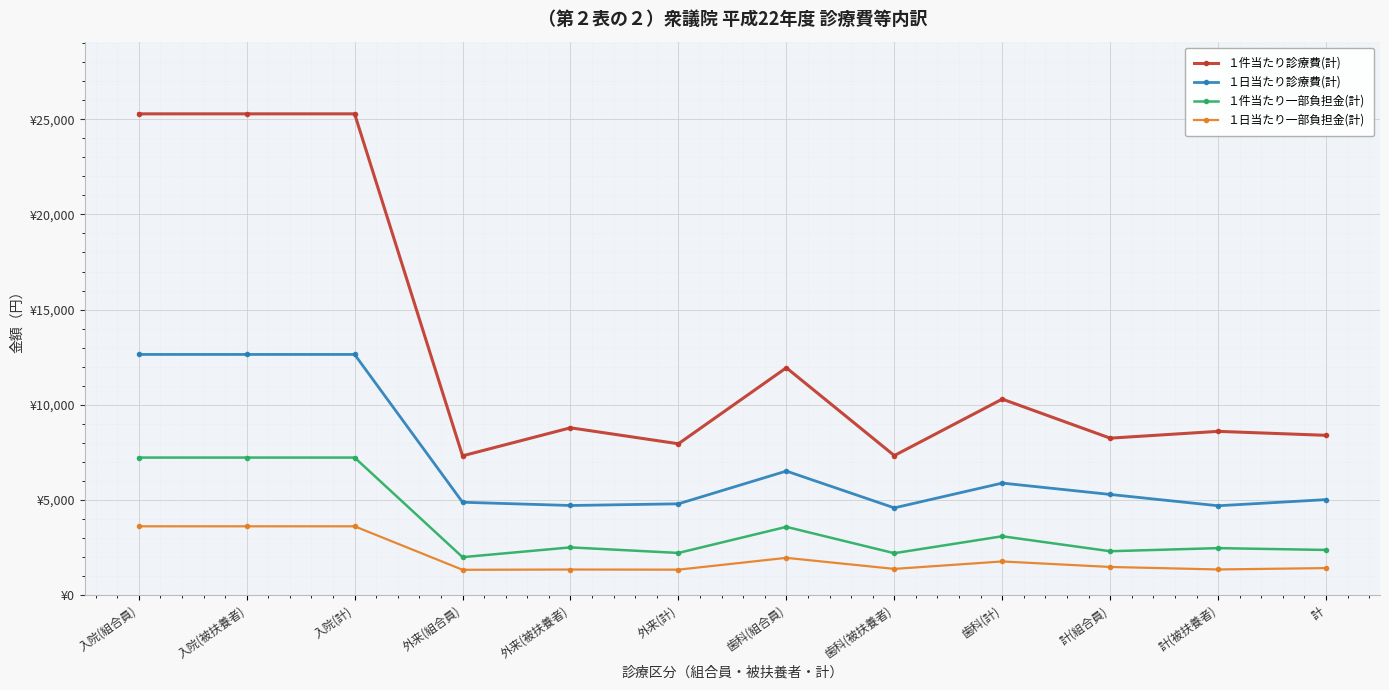

Where is the first local maximum for １日当たり一部負担金(計)?

外来(被扶養者)